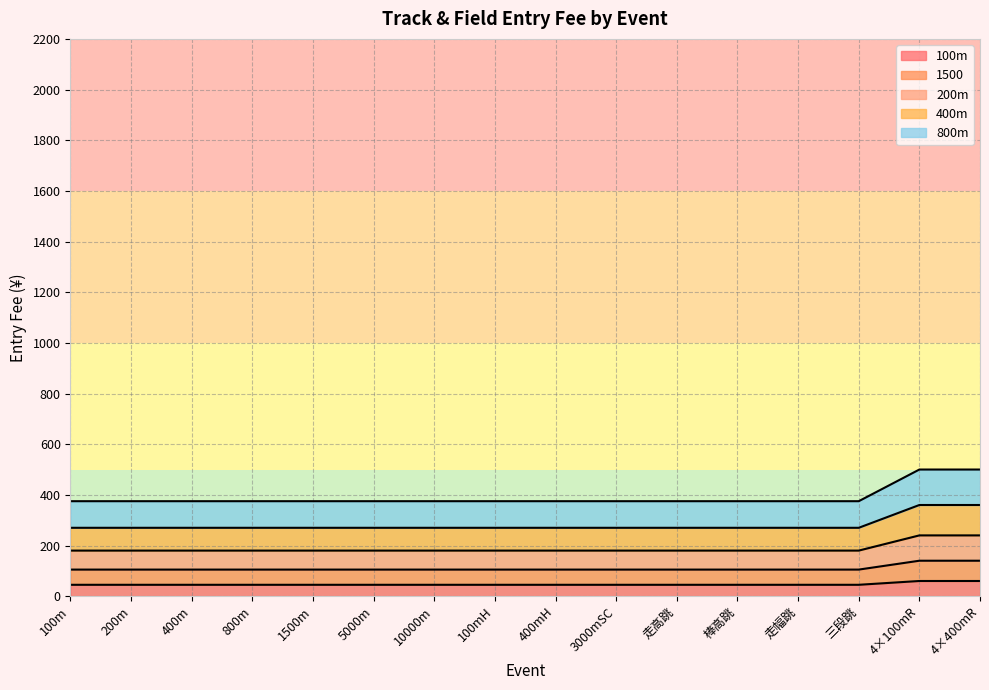

Is the value of 400m at 4×400mR greater than the value of 1500 at 5000m?

Yes